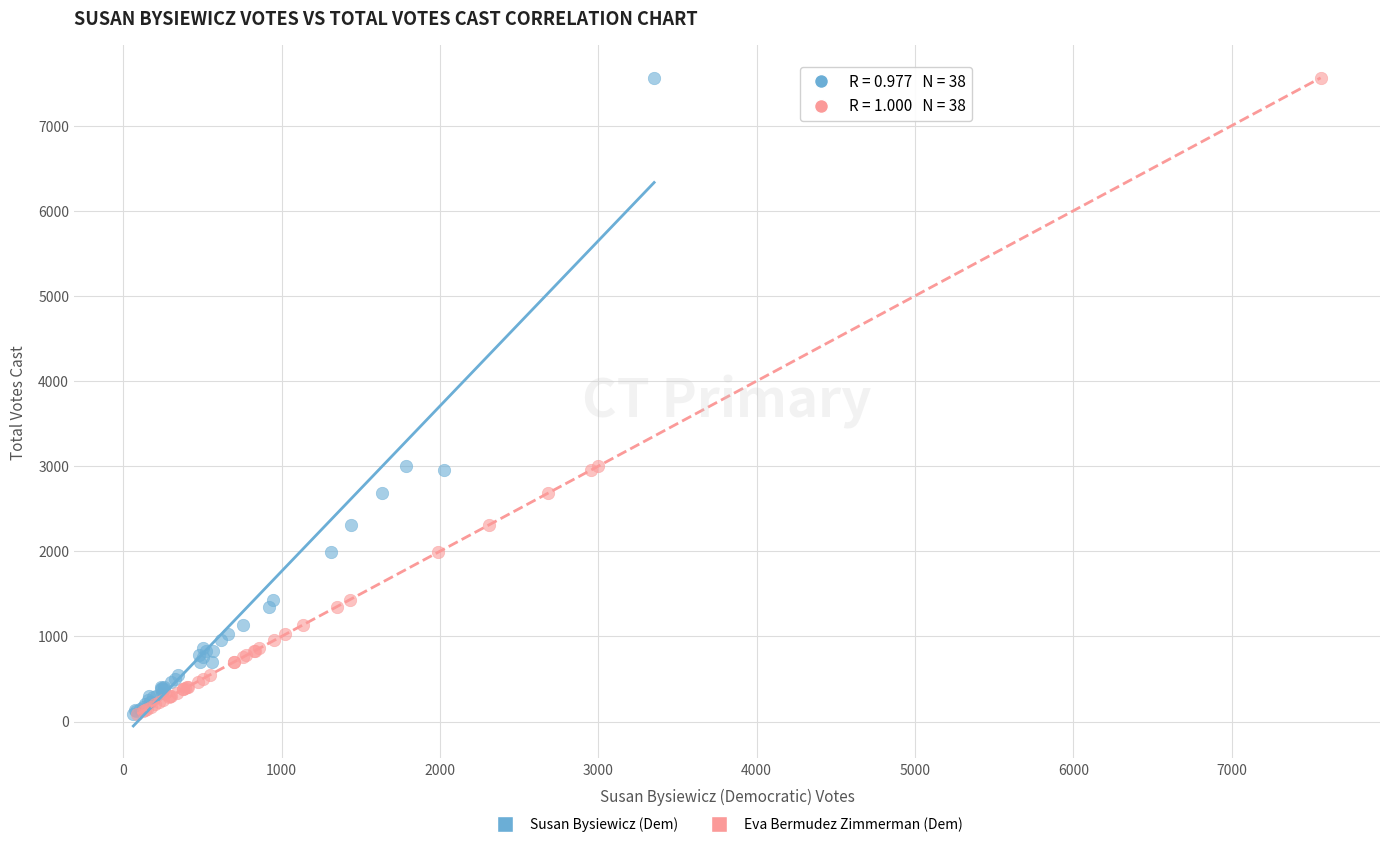

What are all the series names shown in the legend?

Susan Bysiewicz (Dem), Eva Bermudez Zimmerman (Dem)